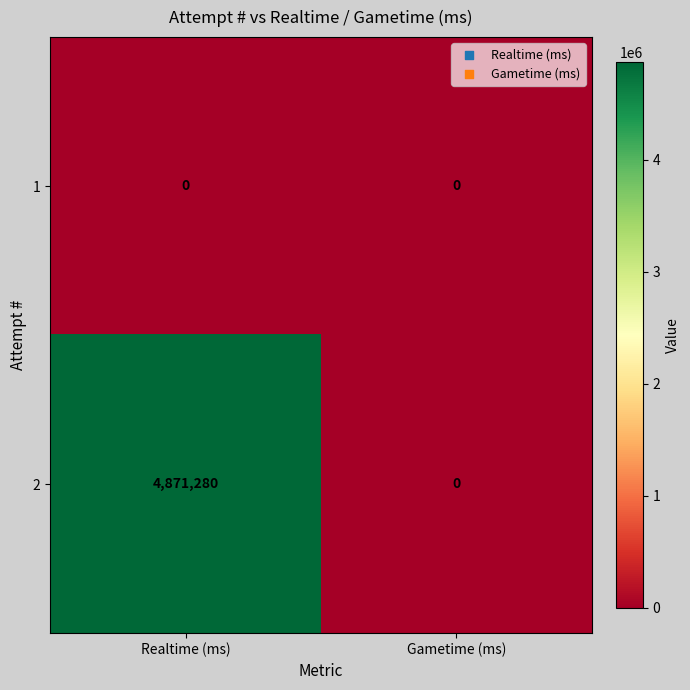

Reading left to right, list all the values displayed in this chart.

1: 0	0
2: 4871280	0